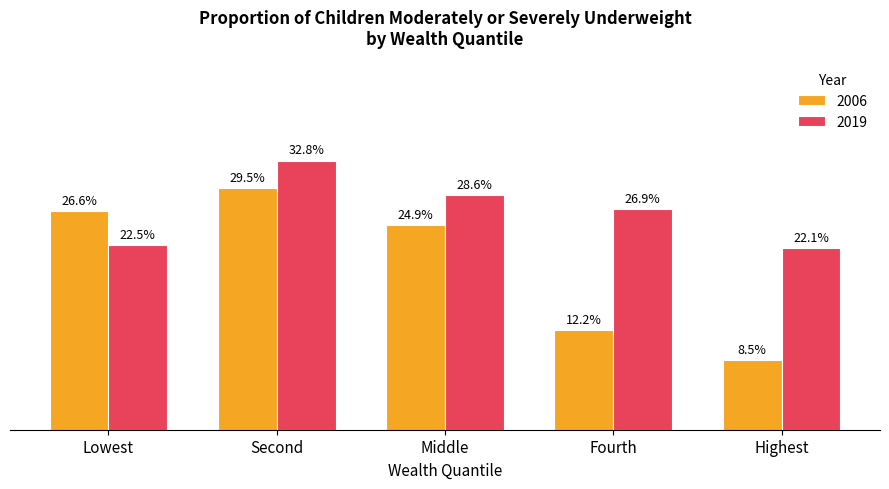

Which category has the lowest value across all series?

Highest